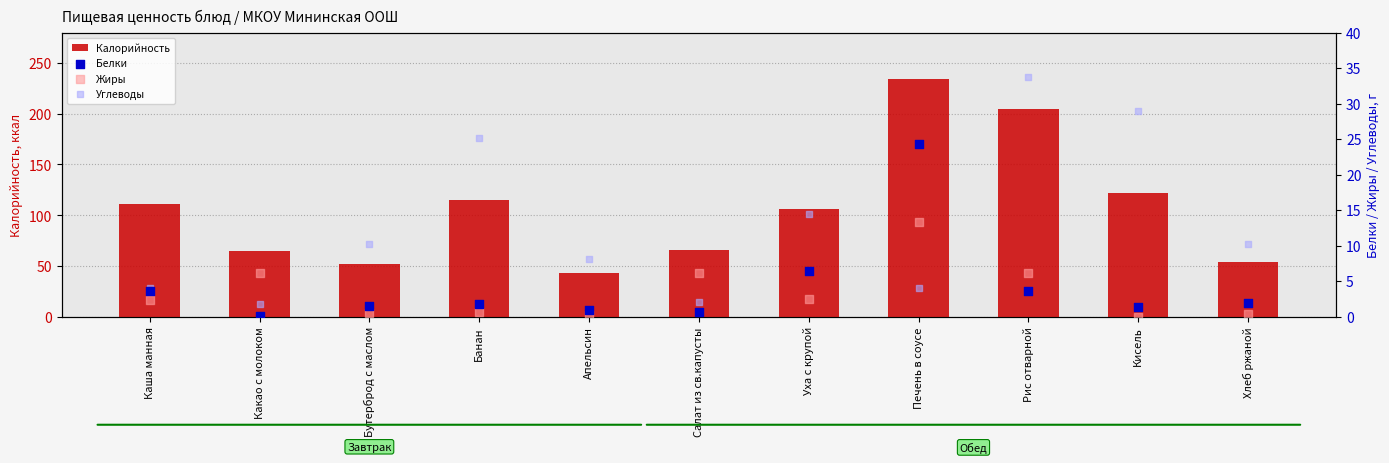

Which series contains the highest Y value?

Калорийность